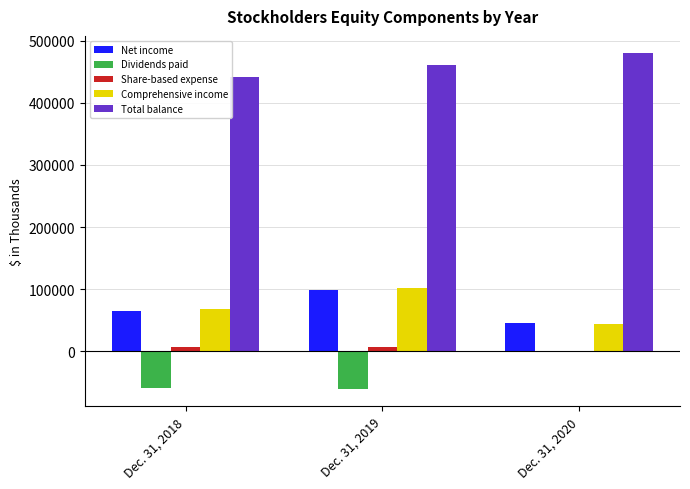

How many Comprehensive income values are between 44300 and 101326?

3